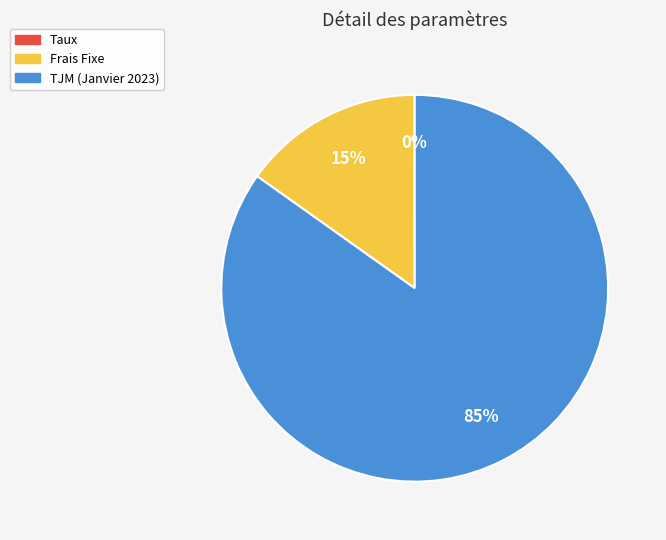

Which slice is the largest?

TJM (Janvier 2023)